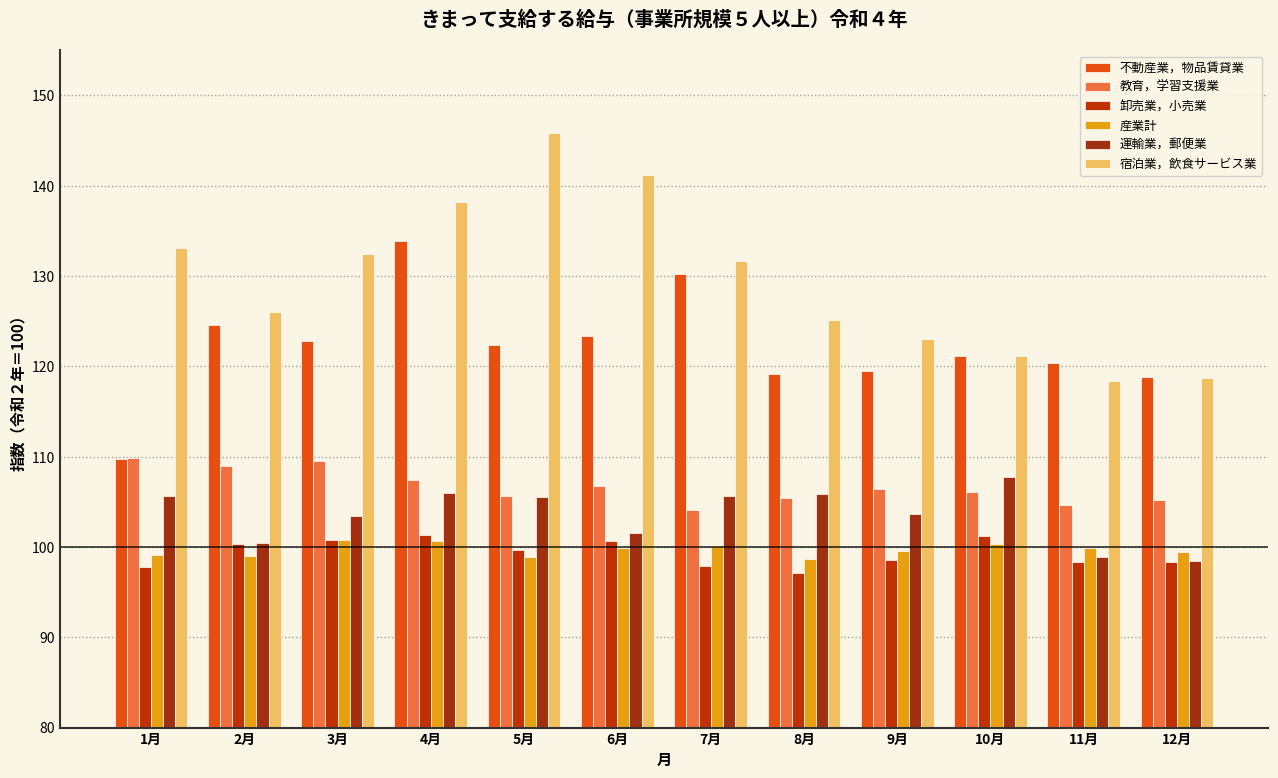

Which category has the lowest value in the 教育，学習支援業 series?

7月